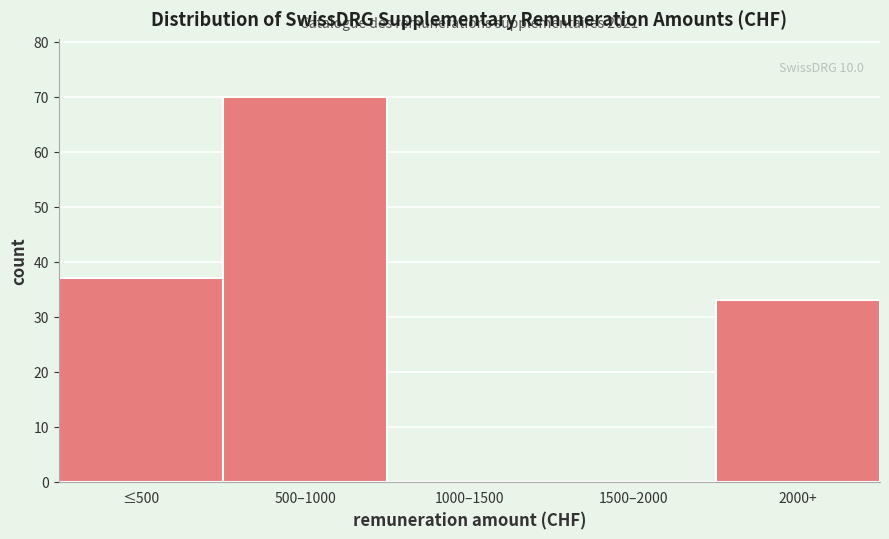

Reading left to right, extract all data points from this chart.

≤500=37	500–1000=70	1000–1500=0	1500–2000=0	2000+=33